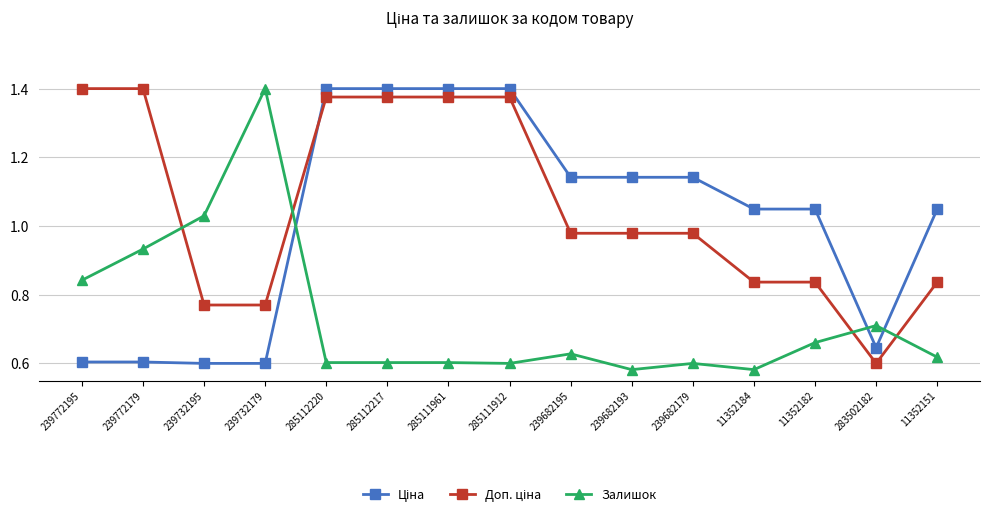

What is the total value across all series at 239732195?

2.4